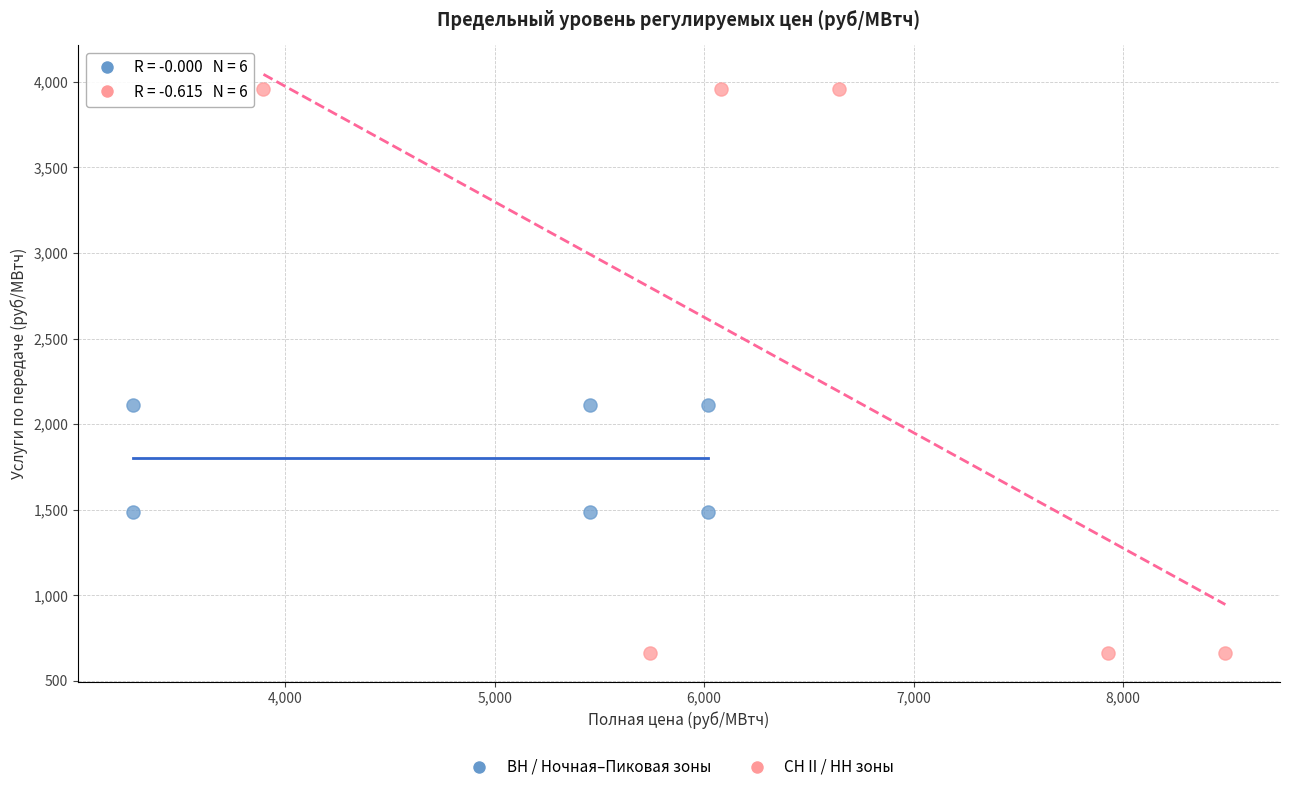

Which series reaches the maximum Y coordinate?

СН II / НН зоны